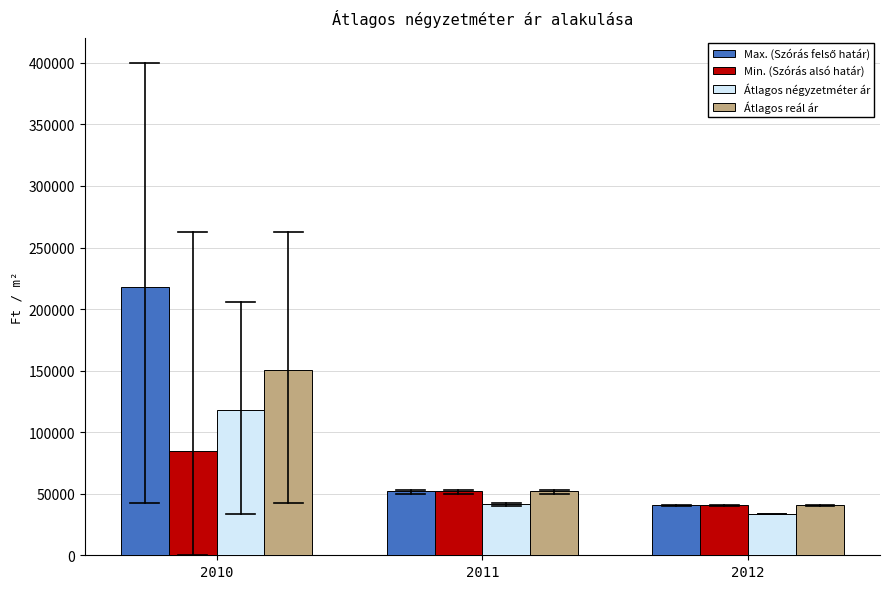

What is the difference between the highest and lowest values at 2010?

133233.3